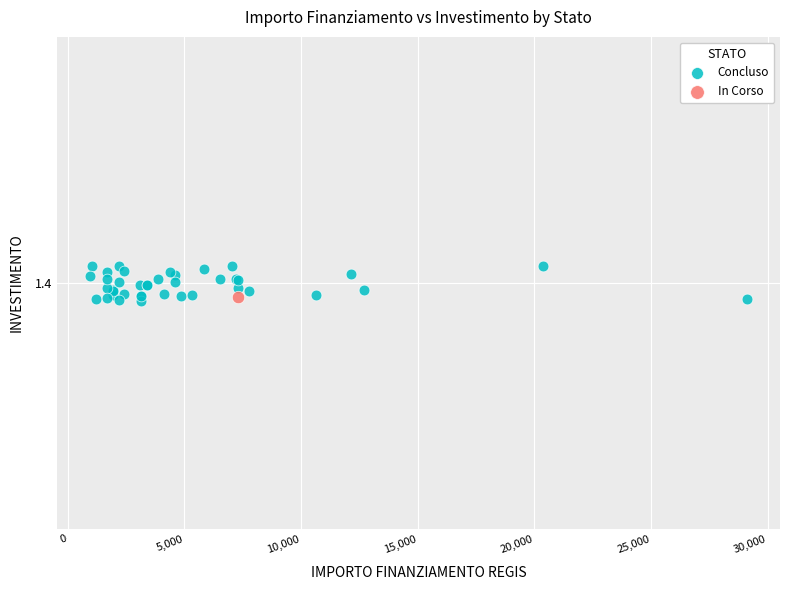

What are all the series names shown in the legend?

Concluso, In Corso